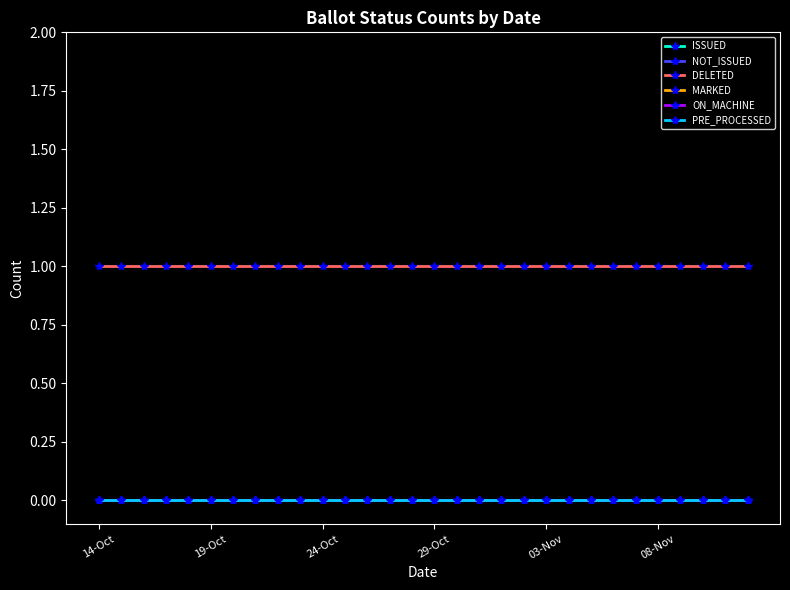

Which series has the largest total across all categories?

DELETED